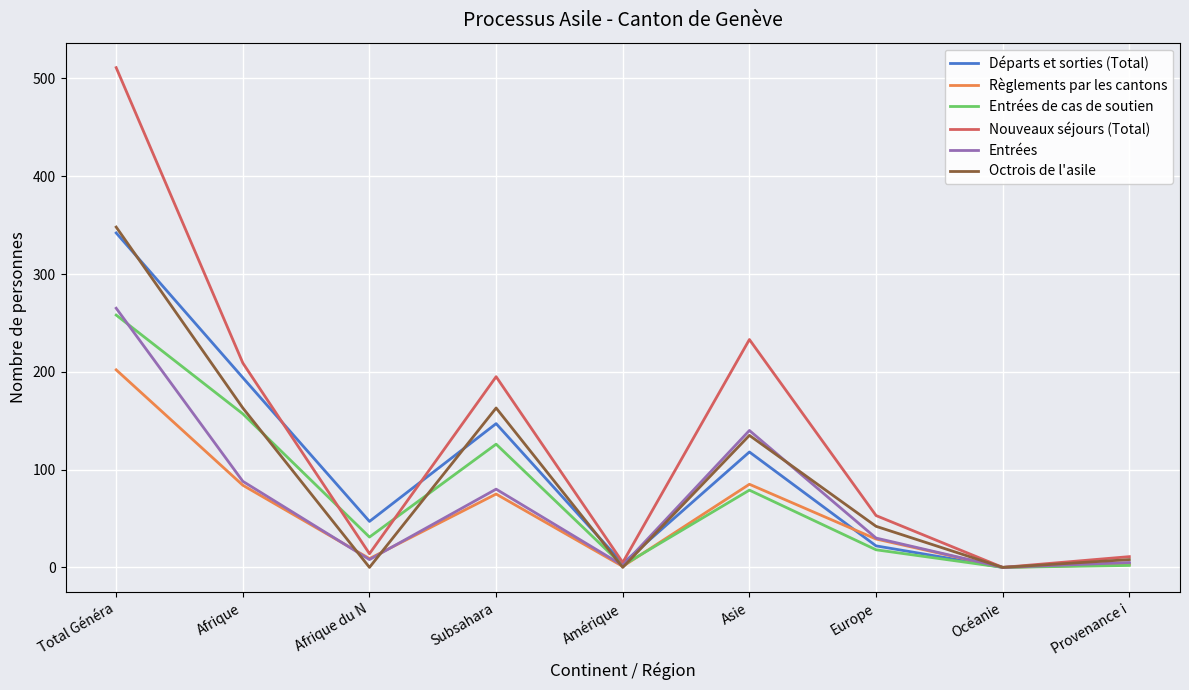

What is the difference between the highest and lowest values at Subsahara?

120